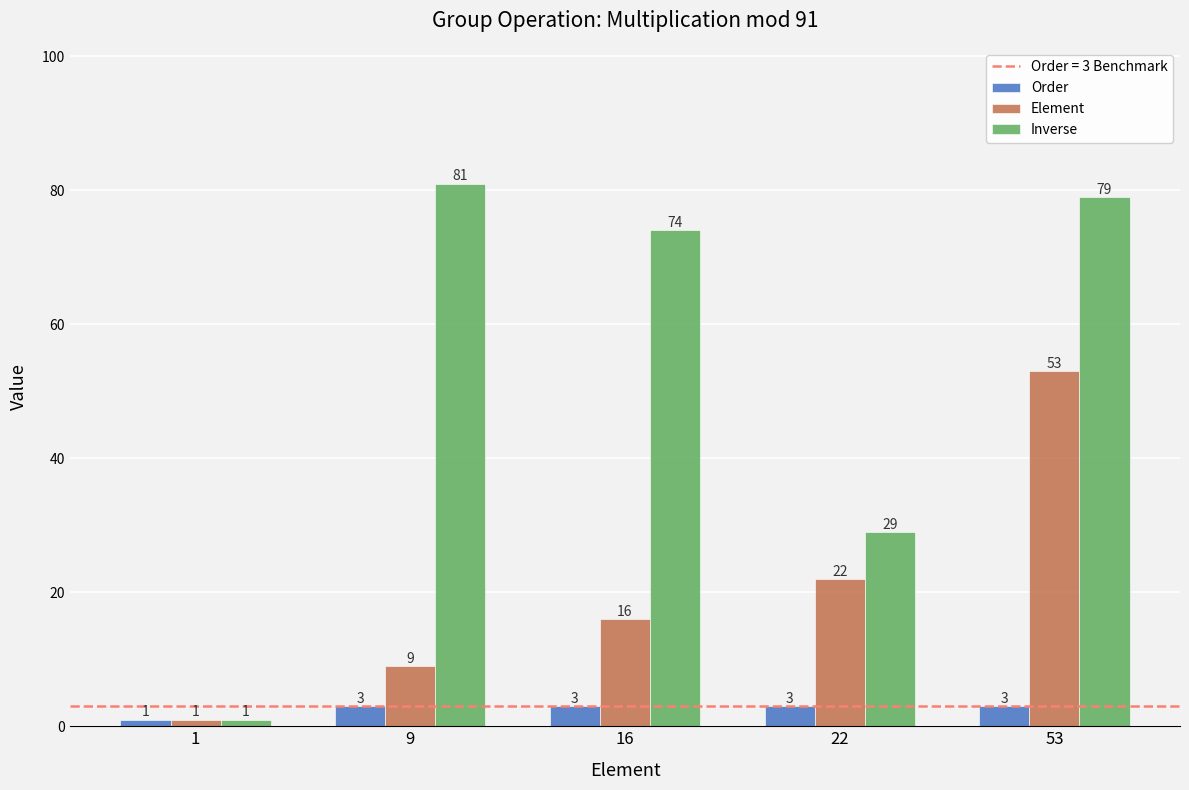

At which category is the sum across all series the highest?

53